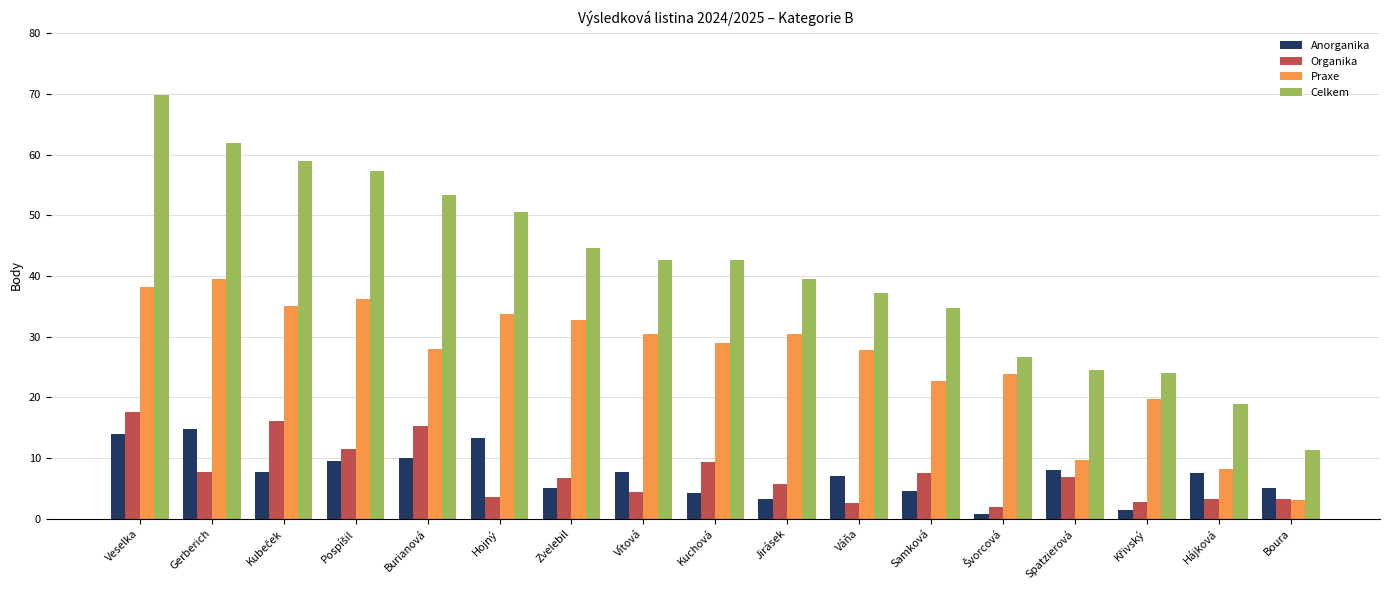

How many categories are shown in the chart?

17